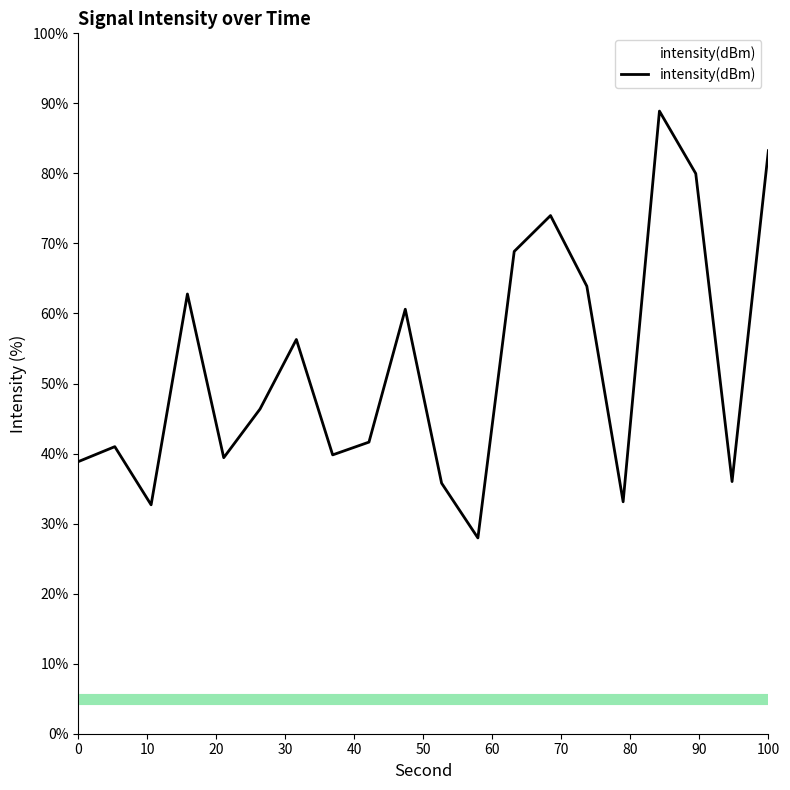

What is the difference between the maximum and minimum values?

60.9